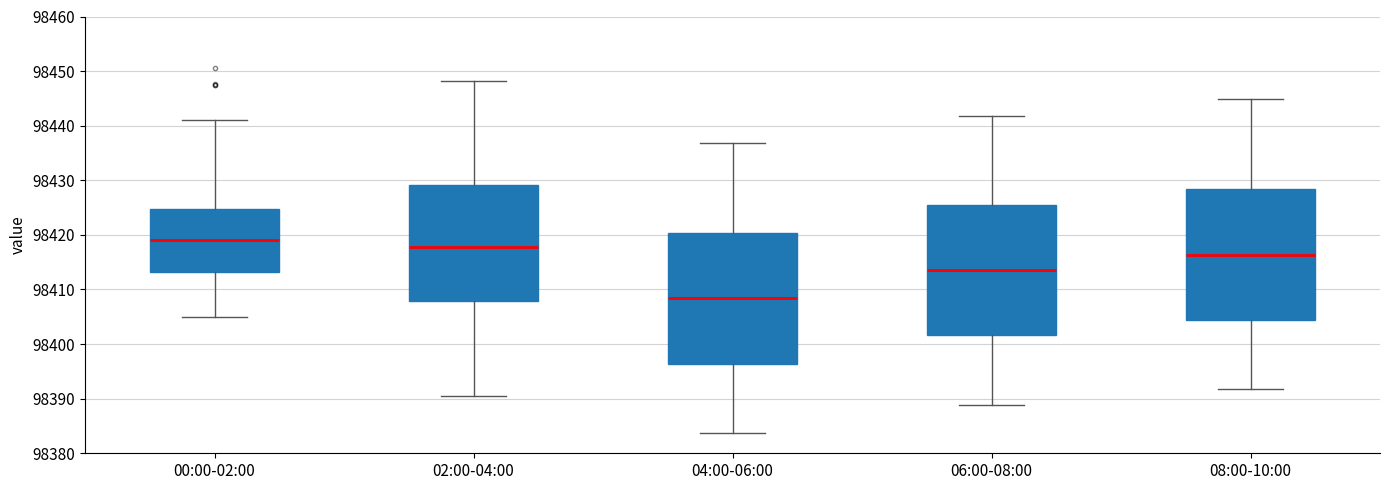

Where is the upper edge of the box for 00:00-02:00 on the y-axis? The values are not printed on the chart, so give them approximately, as read against the axis.

98425